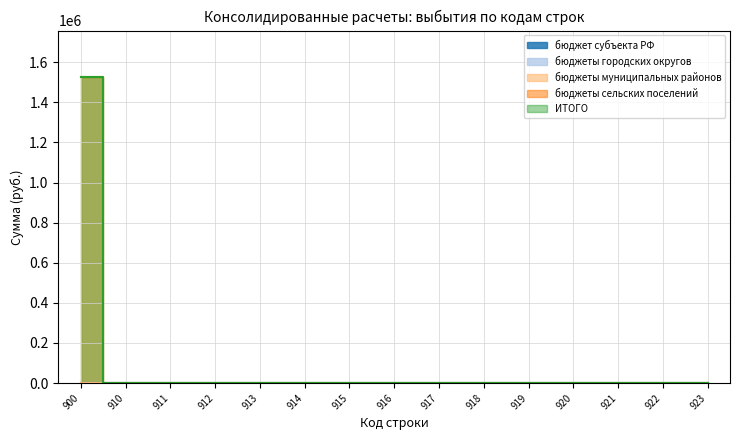

At which category is the sum across all series the highest?

900